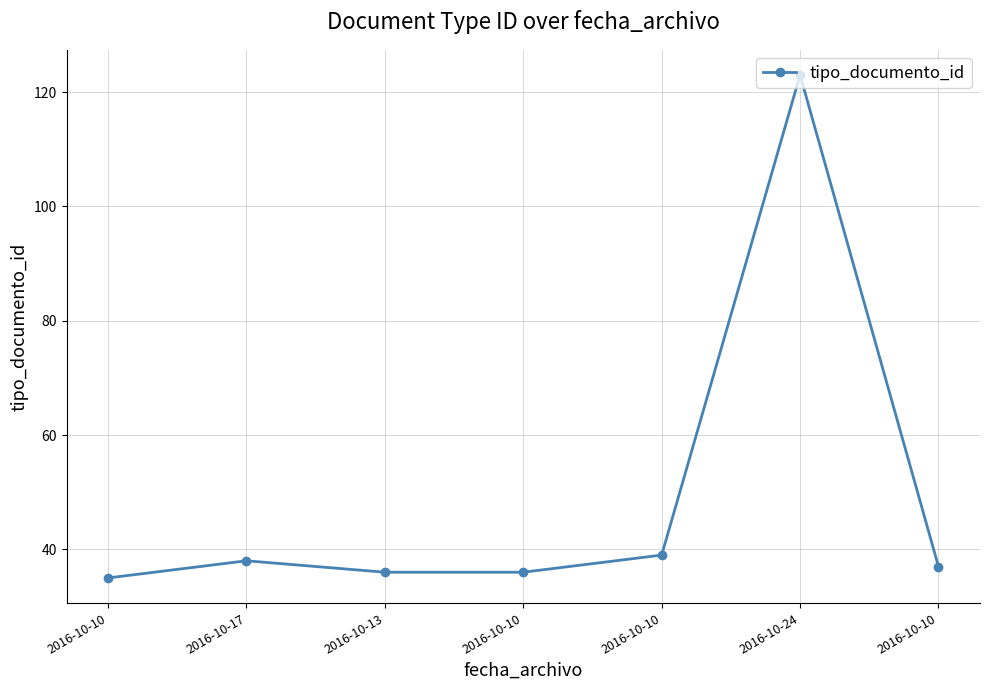

True or false: there are more than 1 points higher than both neighbors.

True